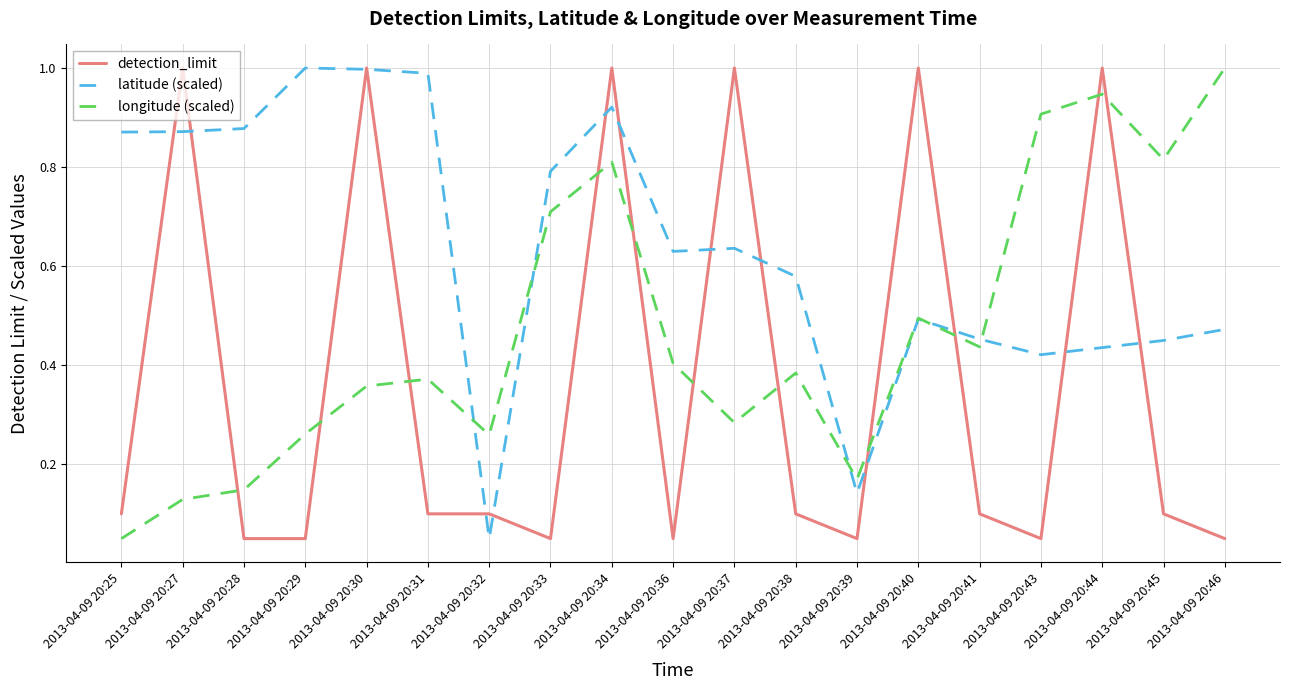

At which category is the sum across all series the highest?

2013-04-09 20:34